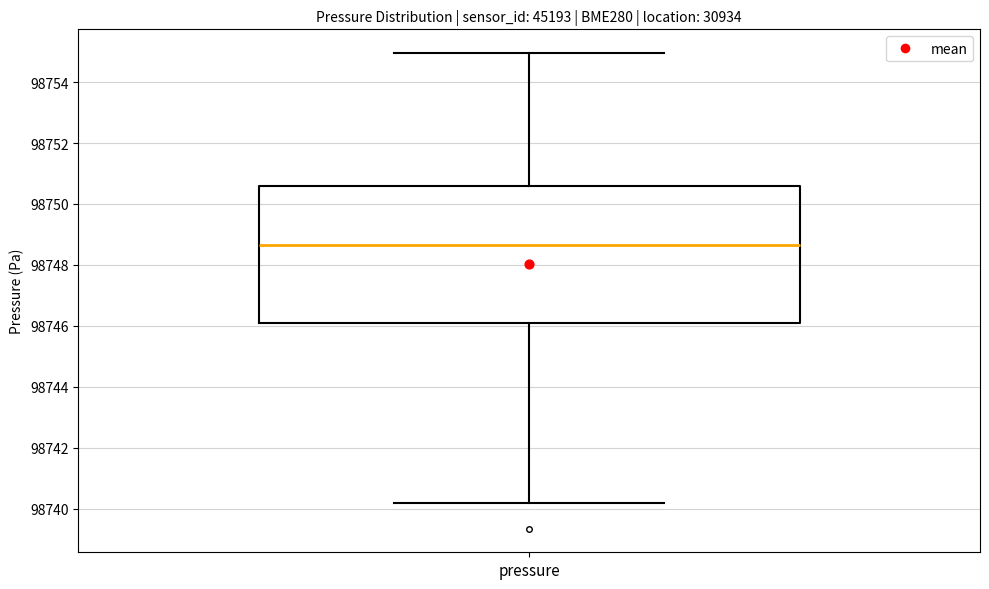

Where does the upper whisker of the box for pressure end on the y-axis? The values are not printed on the chart, so give them approximately, as read against the axis.

98755.0